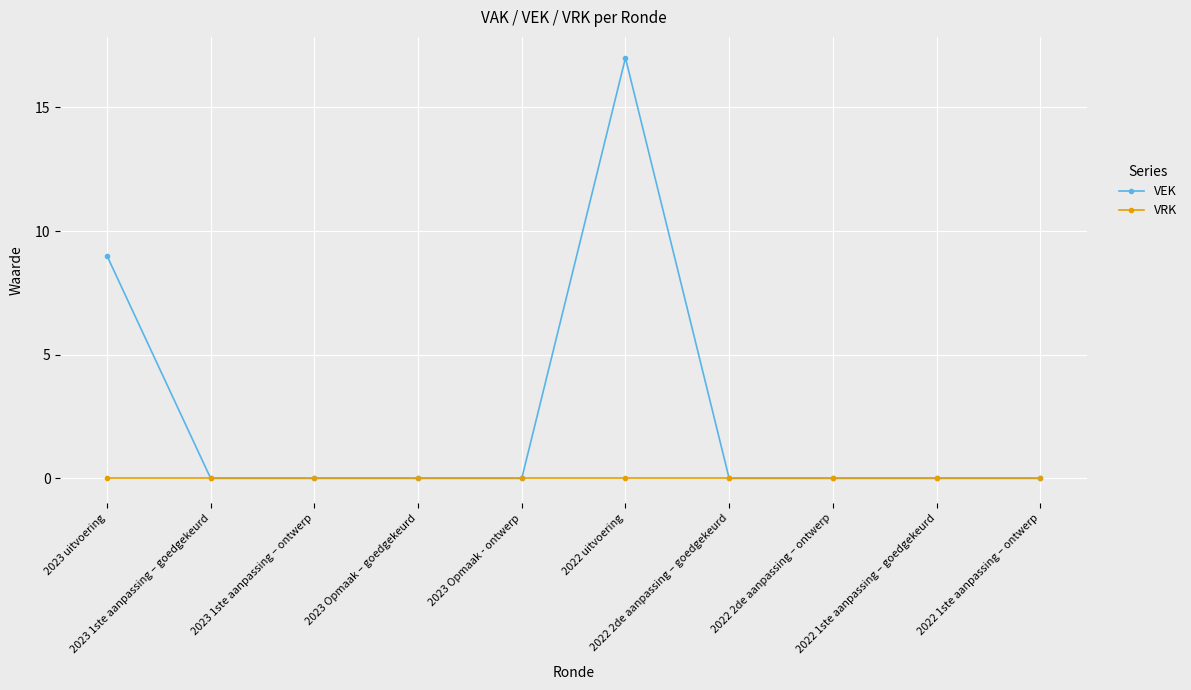

The VEK series shows 8 at 2022 1ste aanpassing – ontwerp. True or false?

False